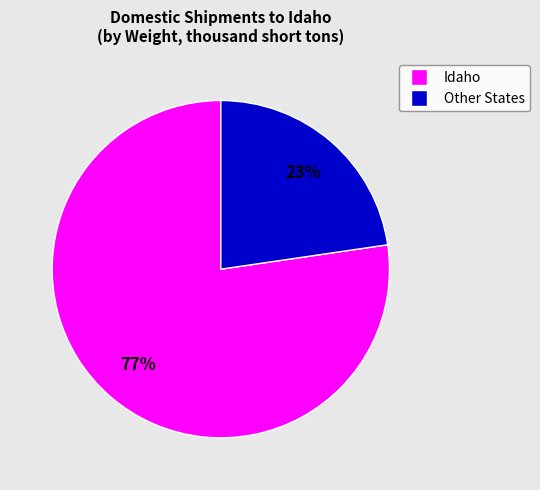

To the nearest percent, what is the average slice percentage?

50%